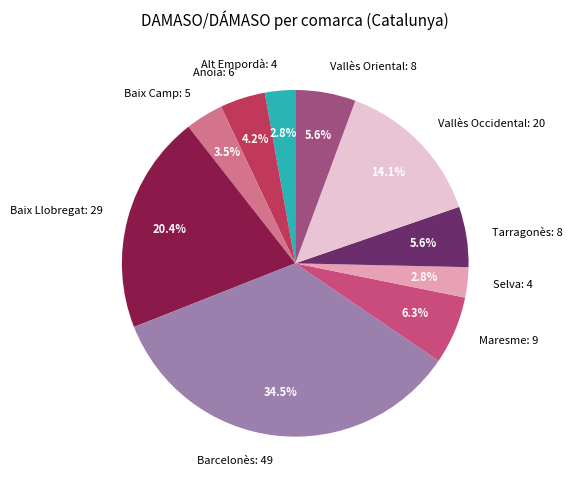

How many segments does this pie chart have?

10